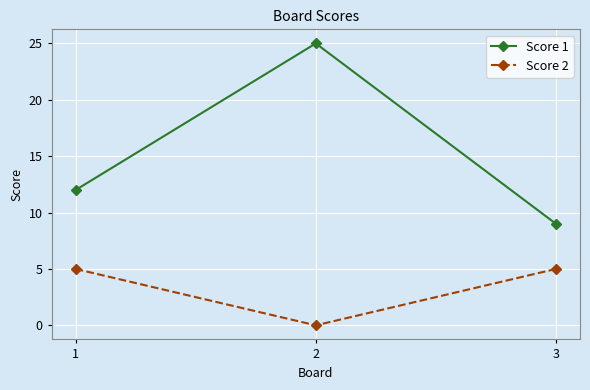

Which category has the lowest value in the Score 2 series?

2